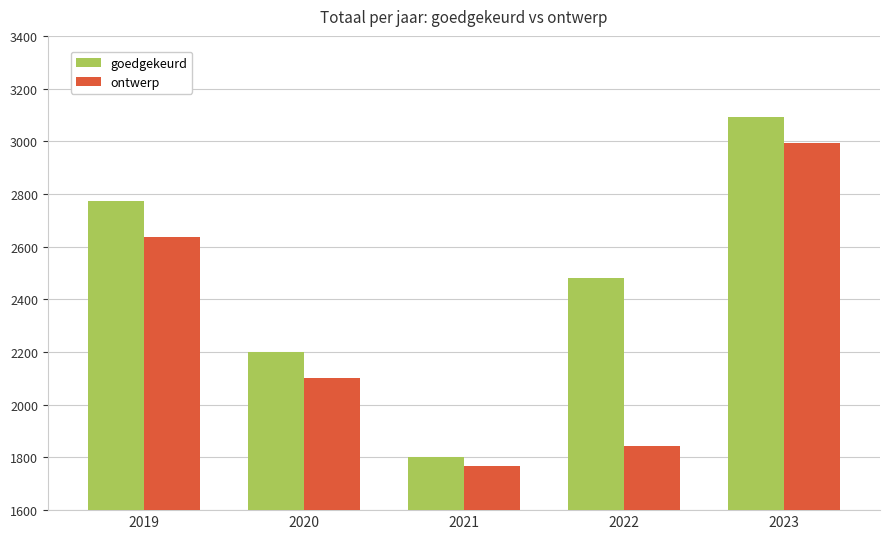

Between 2021 and 2022, which series saw the biggest shift?

goedgekeurd